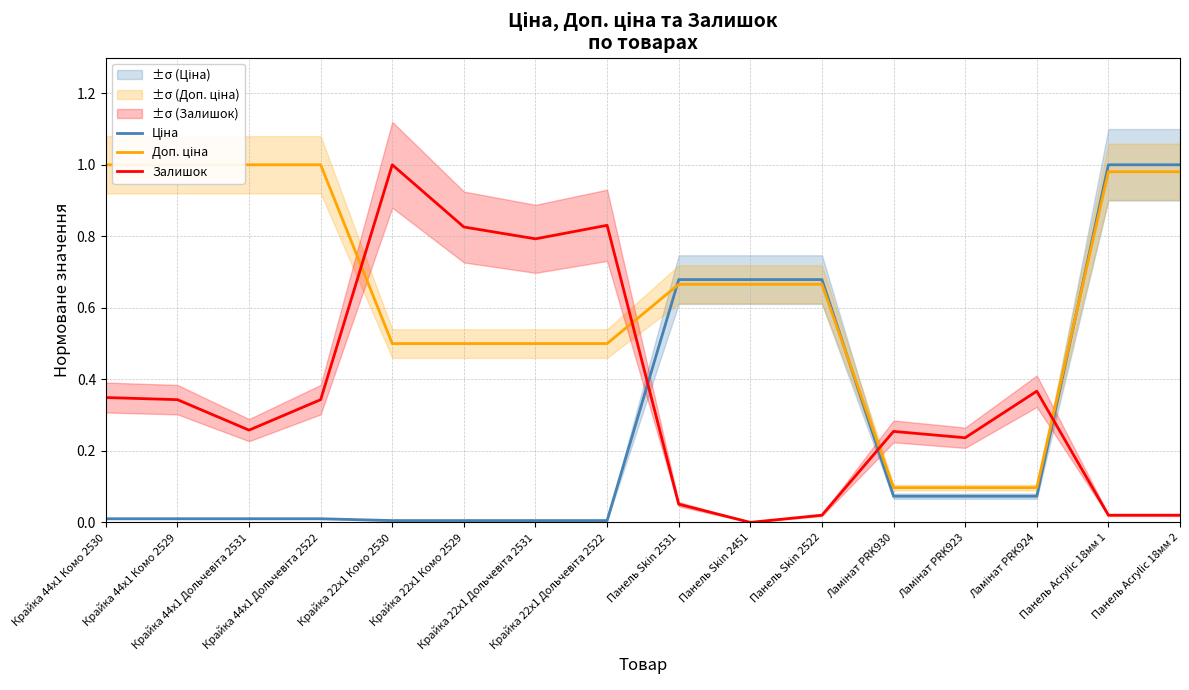

What is the label of the 8th point from the left?

Крайка 22x1 Дольчевіта 2522